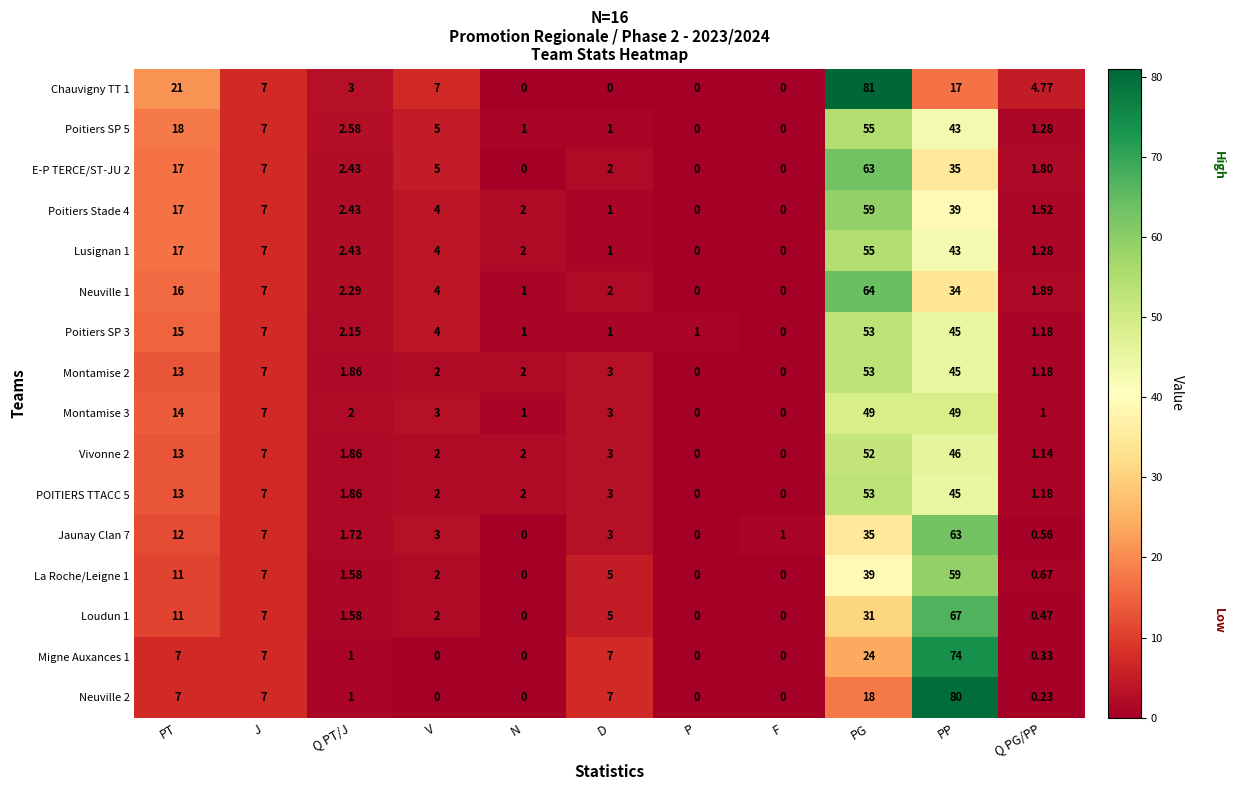

What is the difference between the highest and lowest values at N?

2.0